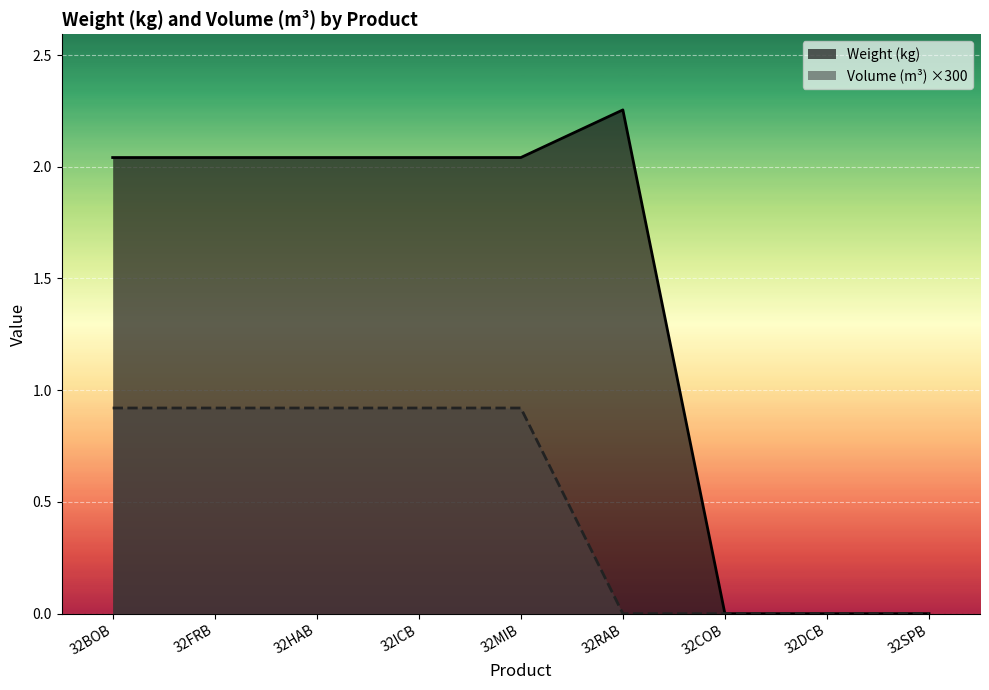

Is the value of Weight (kg) at 32MIB greater than the value of Volume (m³) at 32COB?

Yes